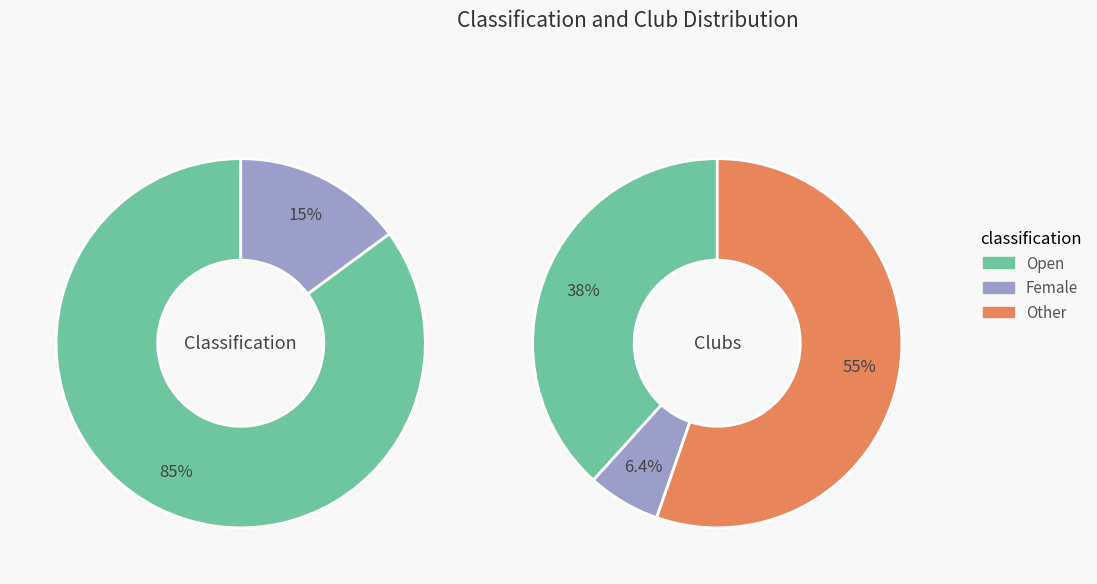

What is the total percentage of Female and Open?

100.0%